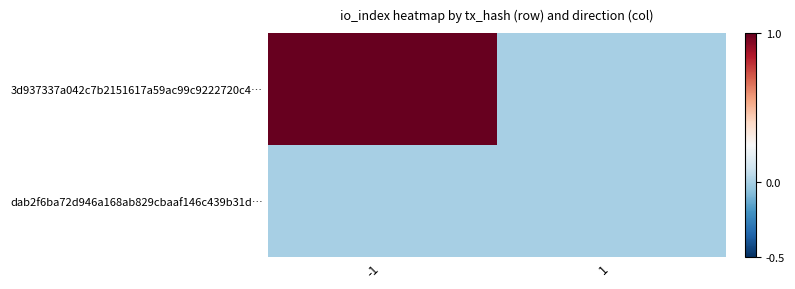

What is the maximum value shown in the chart?

1